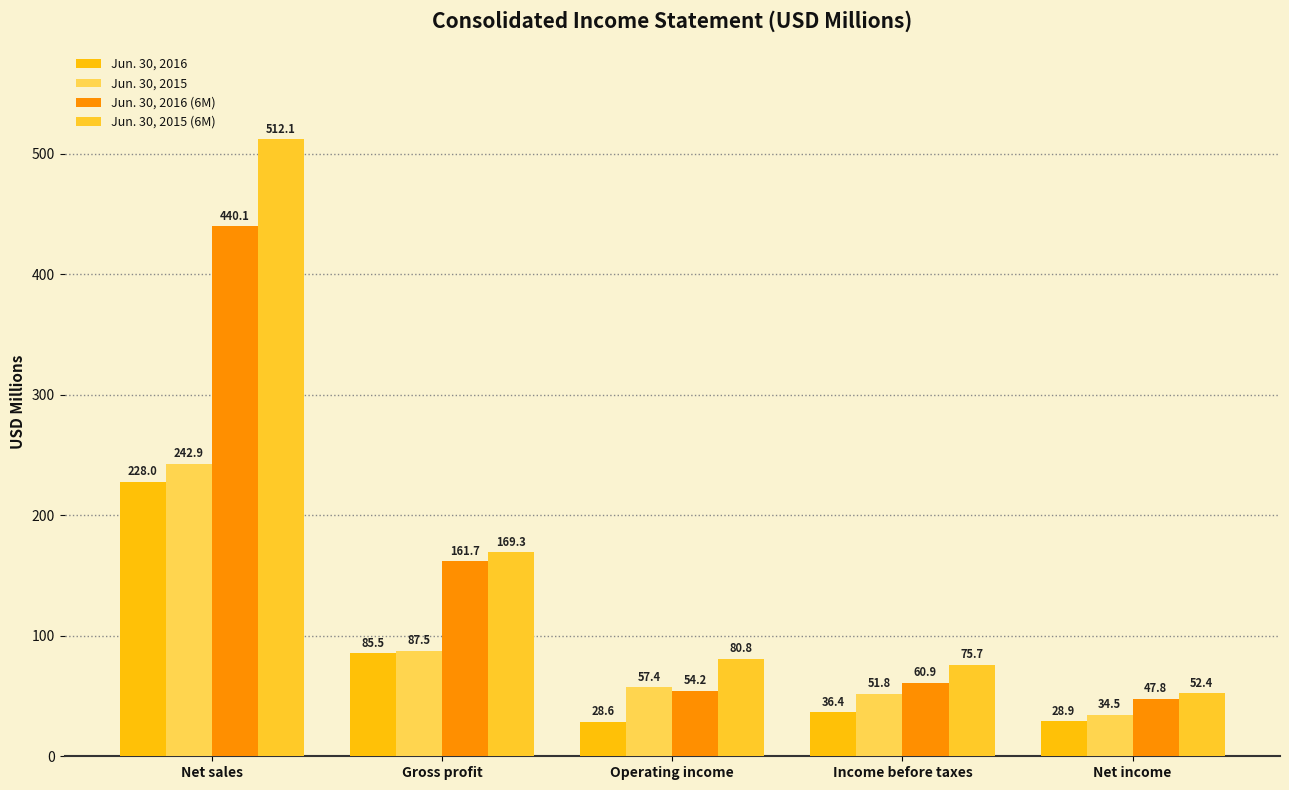

What position from the right is Income before taxes?

2